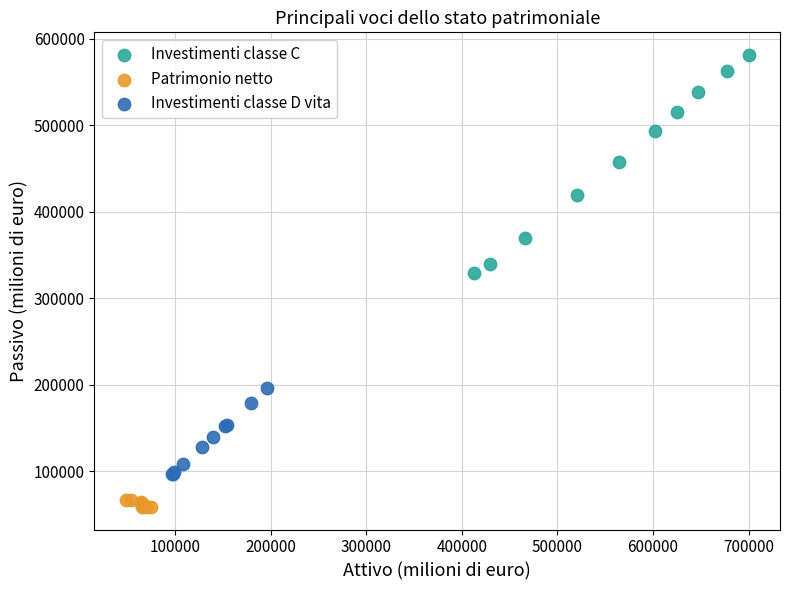

Which series has the widest spread of Y values?

Investimenti classe C